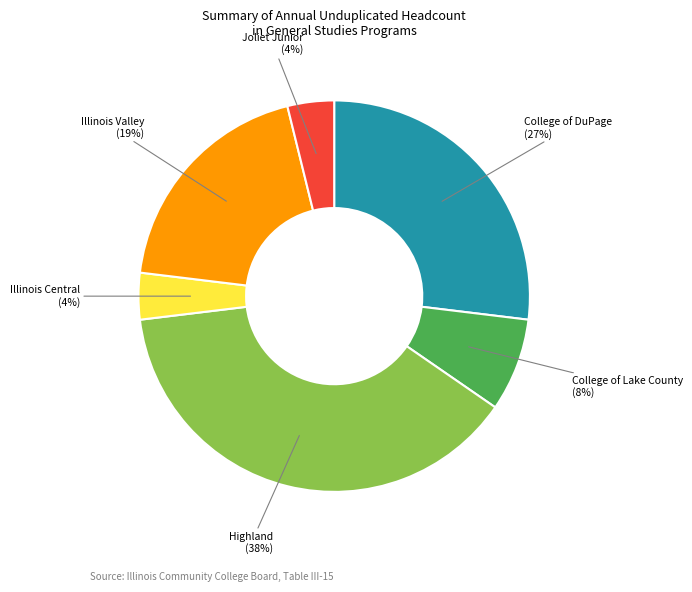

Is there a majority slice in this chart?

No